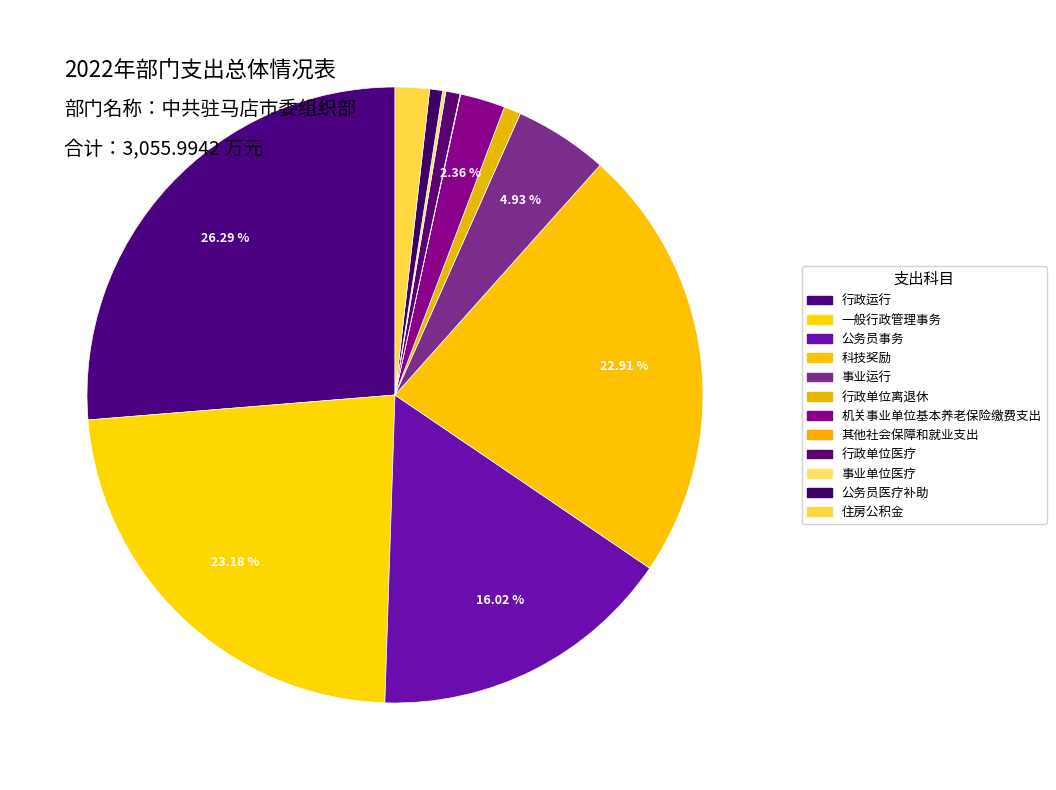

What percentage do 事业运行 and 公务员事务 together represent?

21.0%